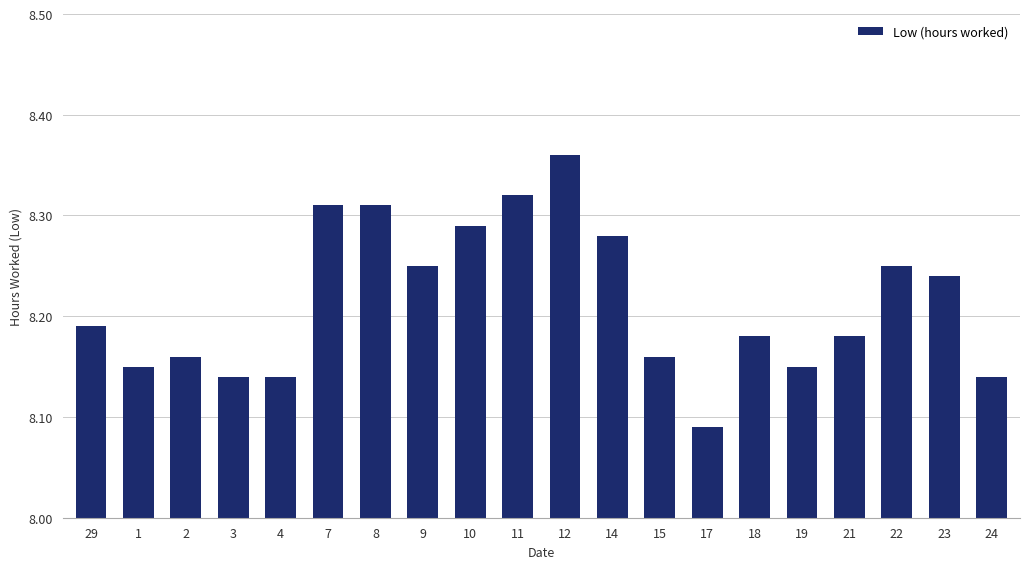

Which category has the highest value across all series?

12